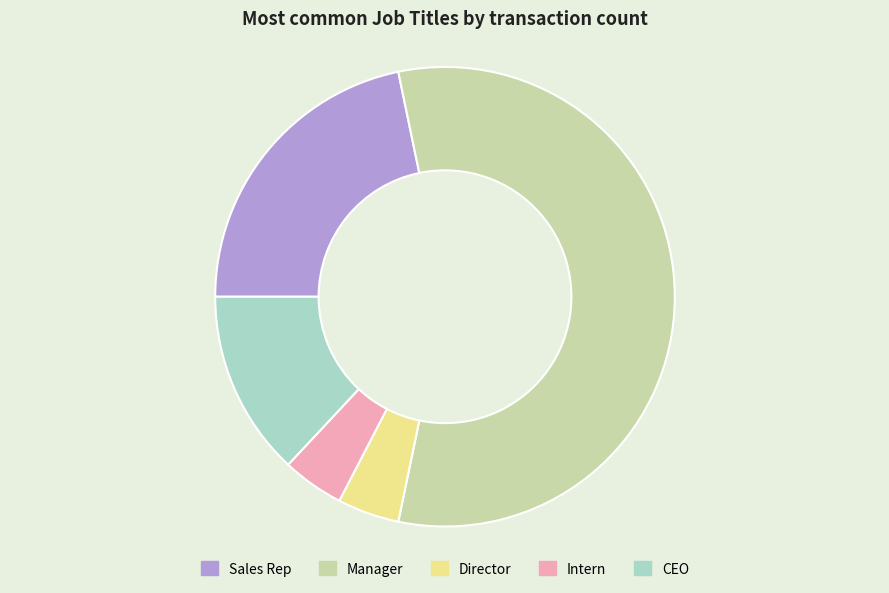

Is the sum of Intern and Director greater than half?

No